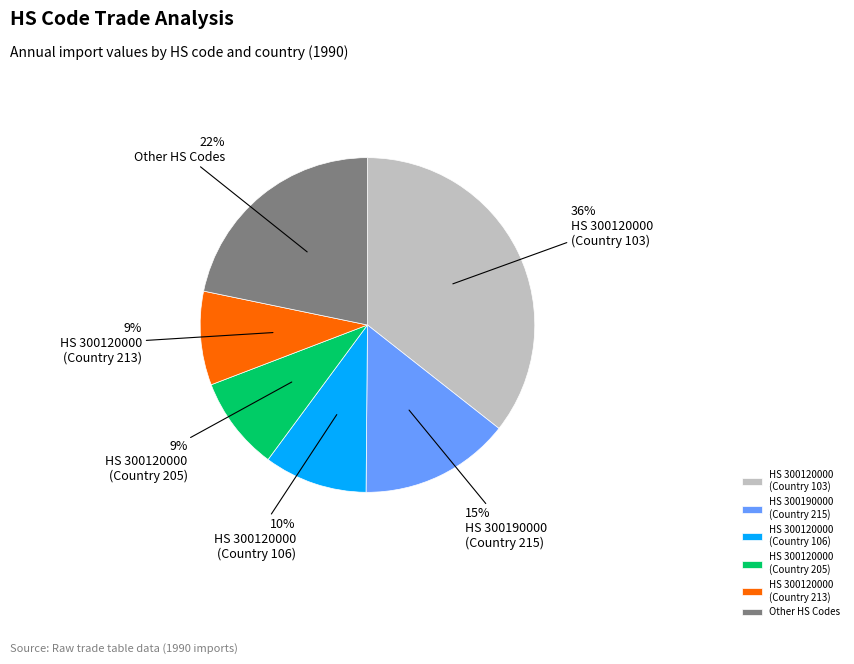

True or false: HS 300120000 (Country 213) accounts for 9% of the total.

True